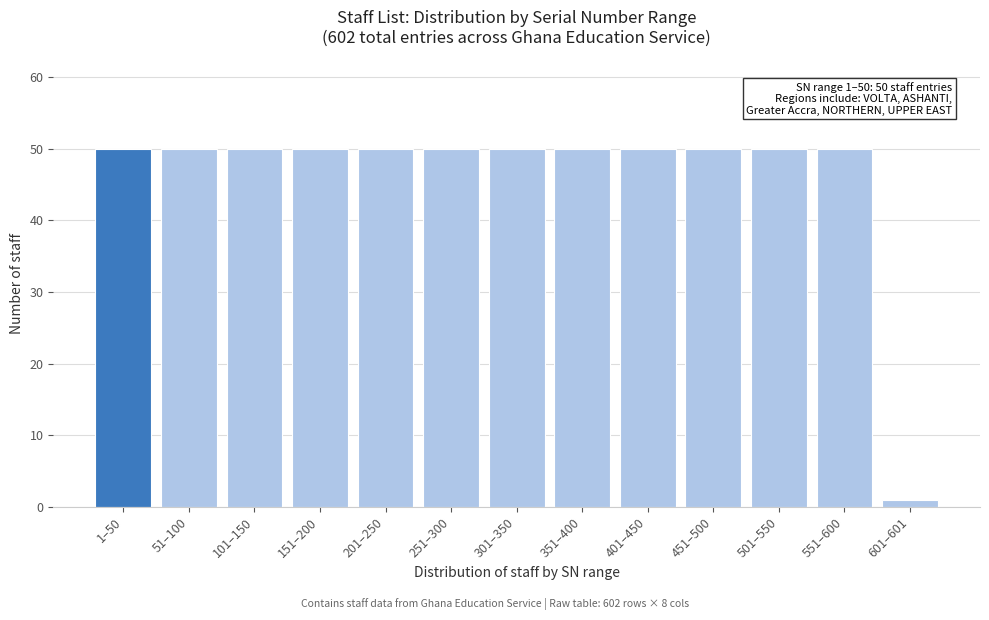

Reading left to right, extract all data points from this chart.

50	50	50	50	50	50	50	50	50	50	50	50	1